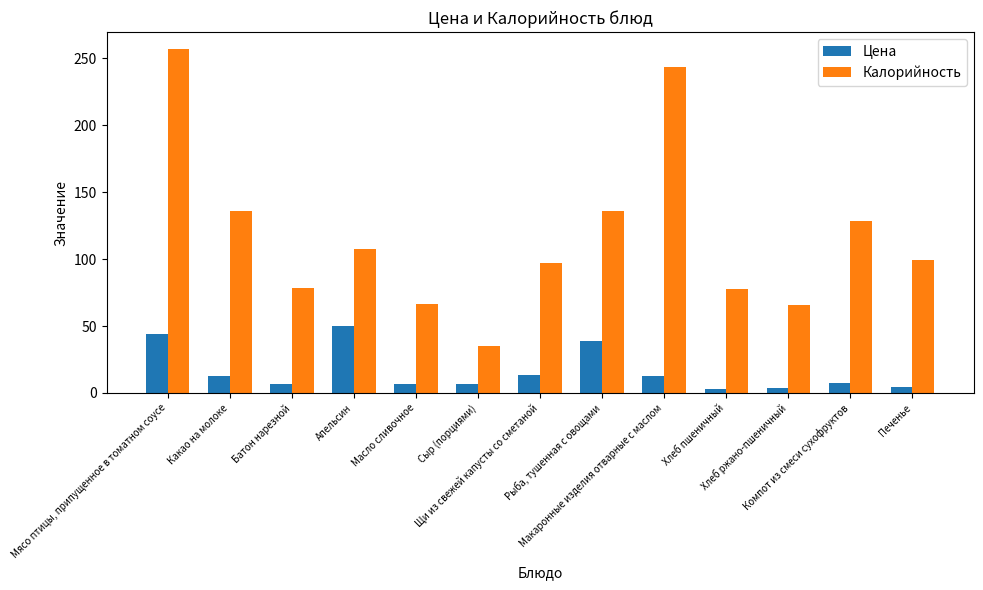

What is the spread (max minus min) of values at Хлеб пшеничный?

74.7